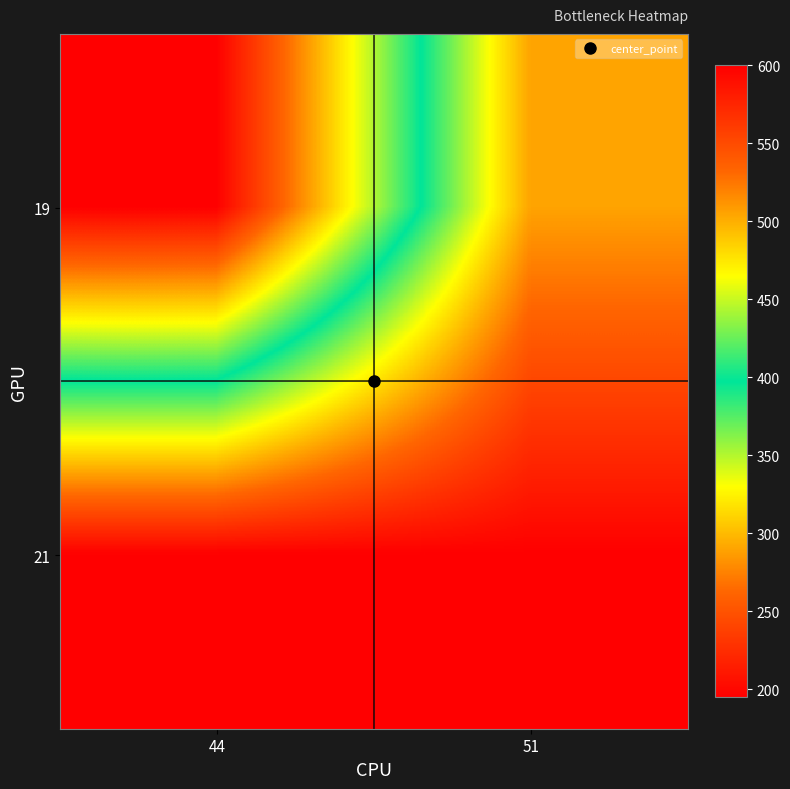

How many data points does each series have?

2